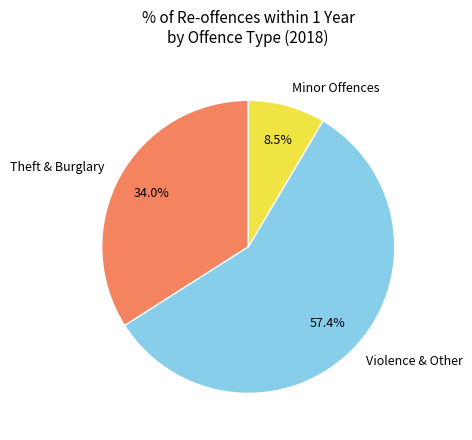

Is there any slice that represents more than half of the pie?

Yes